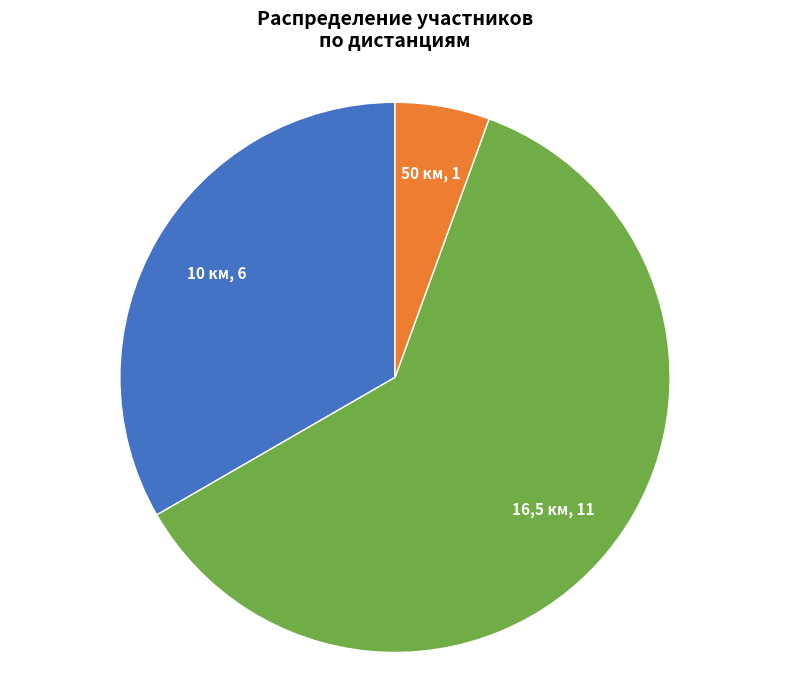

Is there a majority slice in this chart?

Yes